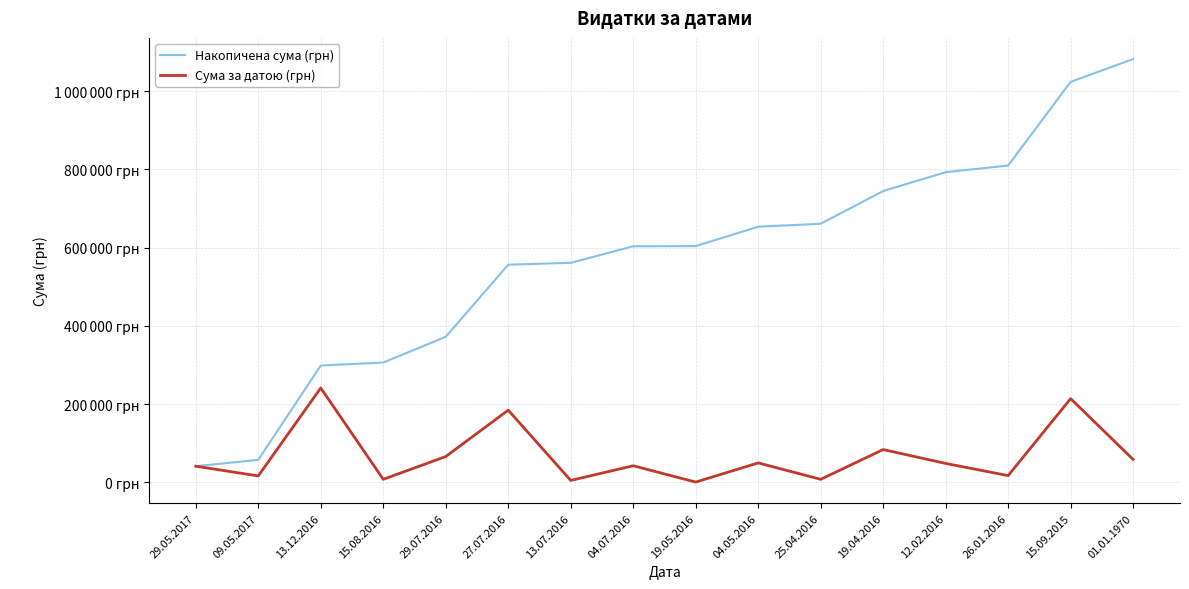

At which label does Накопичена сума (грн) first exceed 604017?

19.05.2016